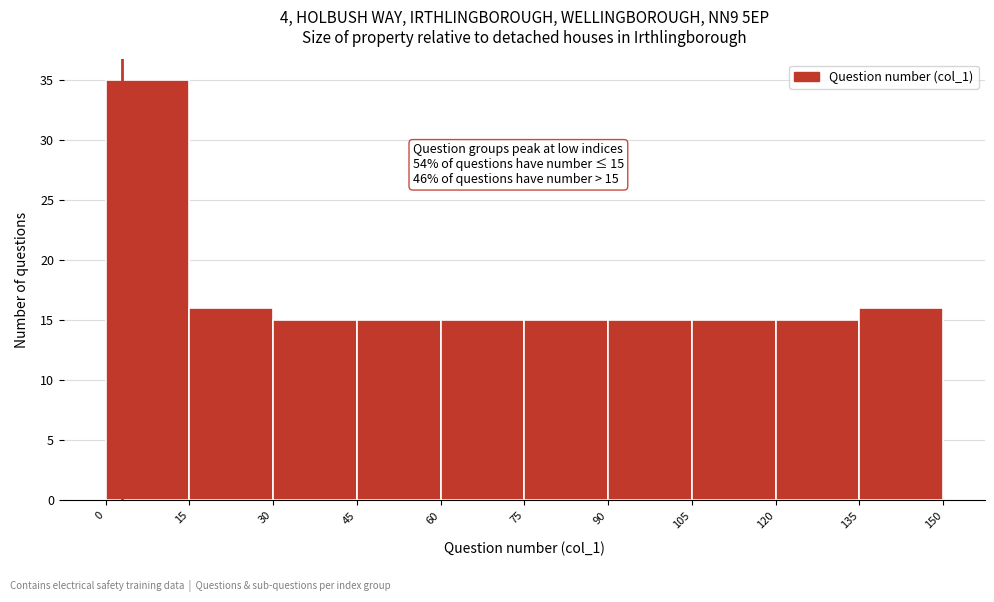

Over which range of the x-axis is the bar tallest?

0 to 15